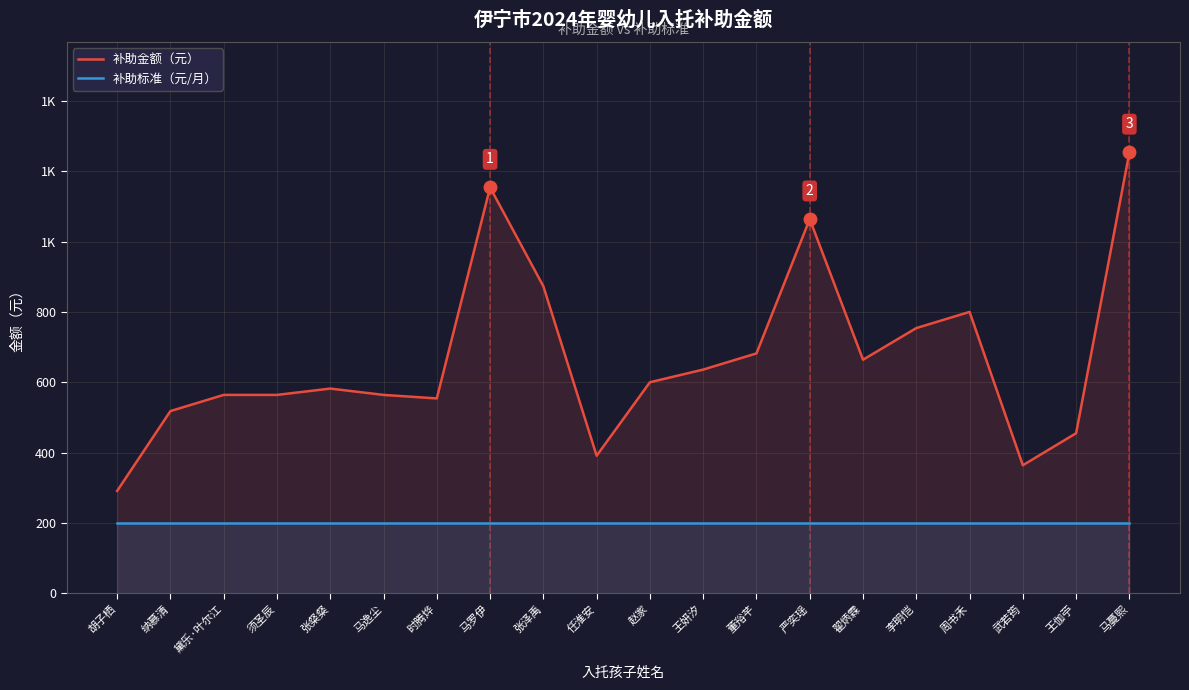

True or false: 补助标准（元/月） and 补助金额（元） intersect in this chart.

False